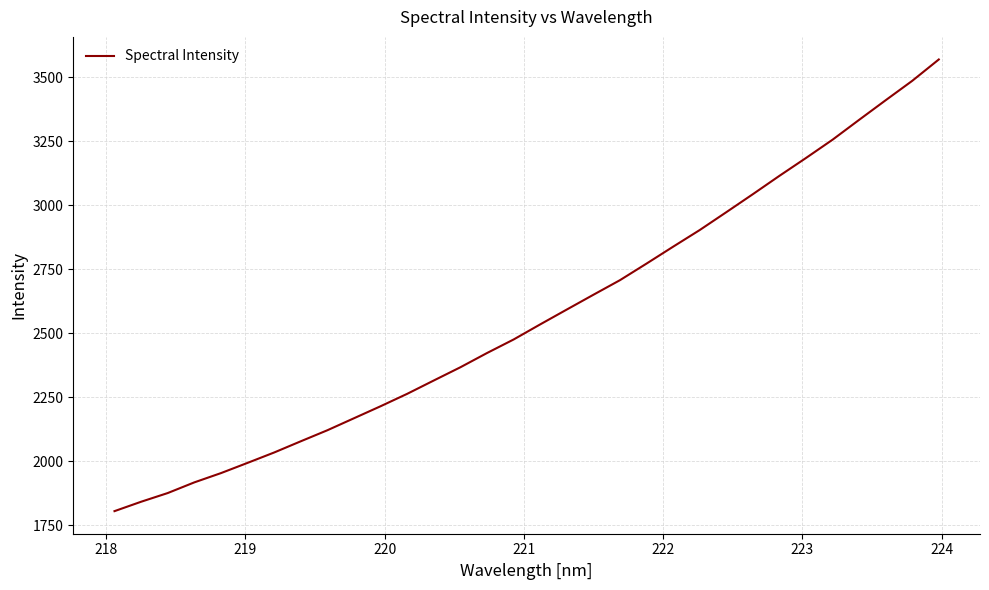

What is the difference between the second highest and minimum values?

1680.2